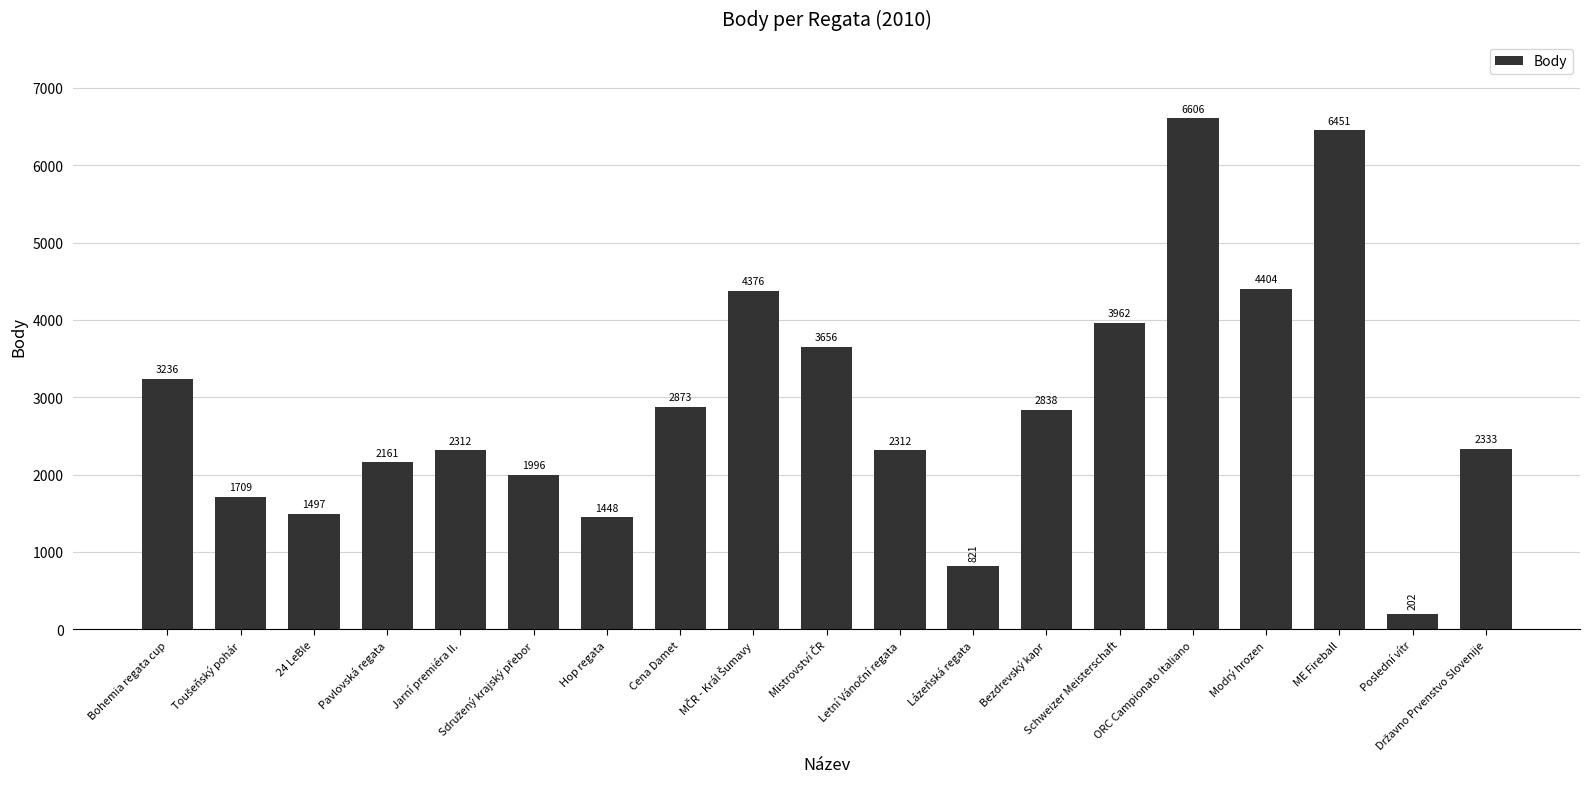

What is the value of the 3rd bar from the left?

1497